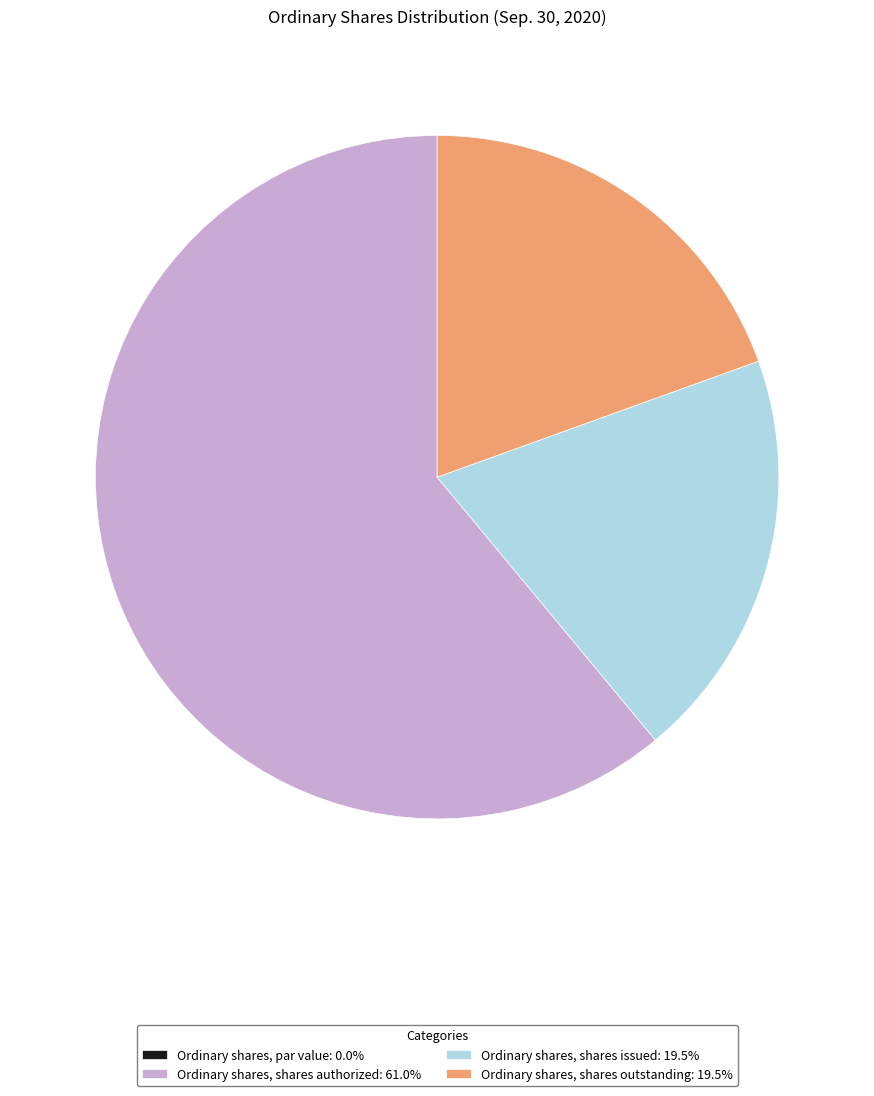

The Ordinary shares, shares outstanding slice represents 10% of the pie. True or false?

False